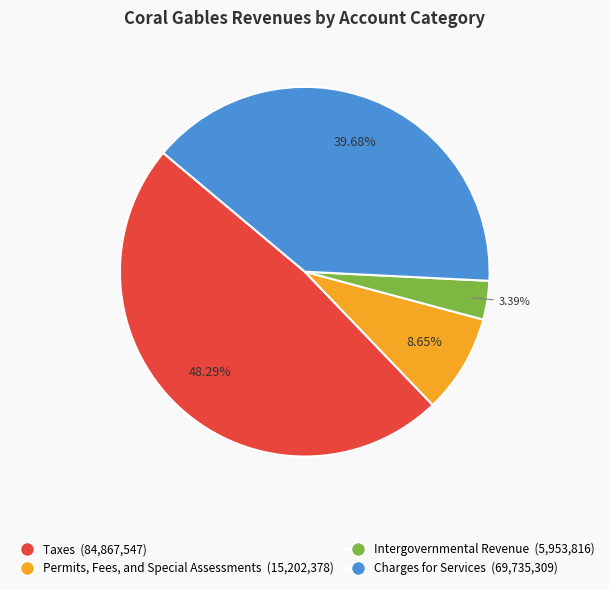

Is it true that Charges for Services is 26% of the pie?

False